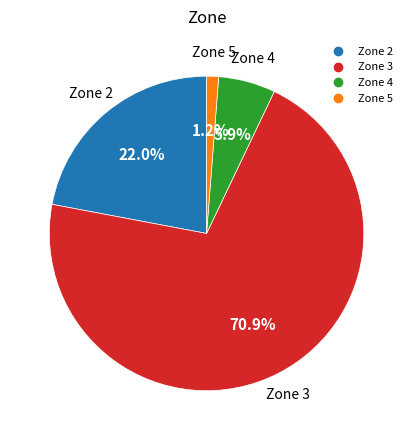

True or false: Zone 5 accounts for 45% of the total.

False